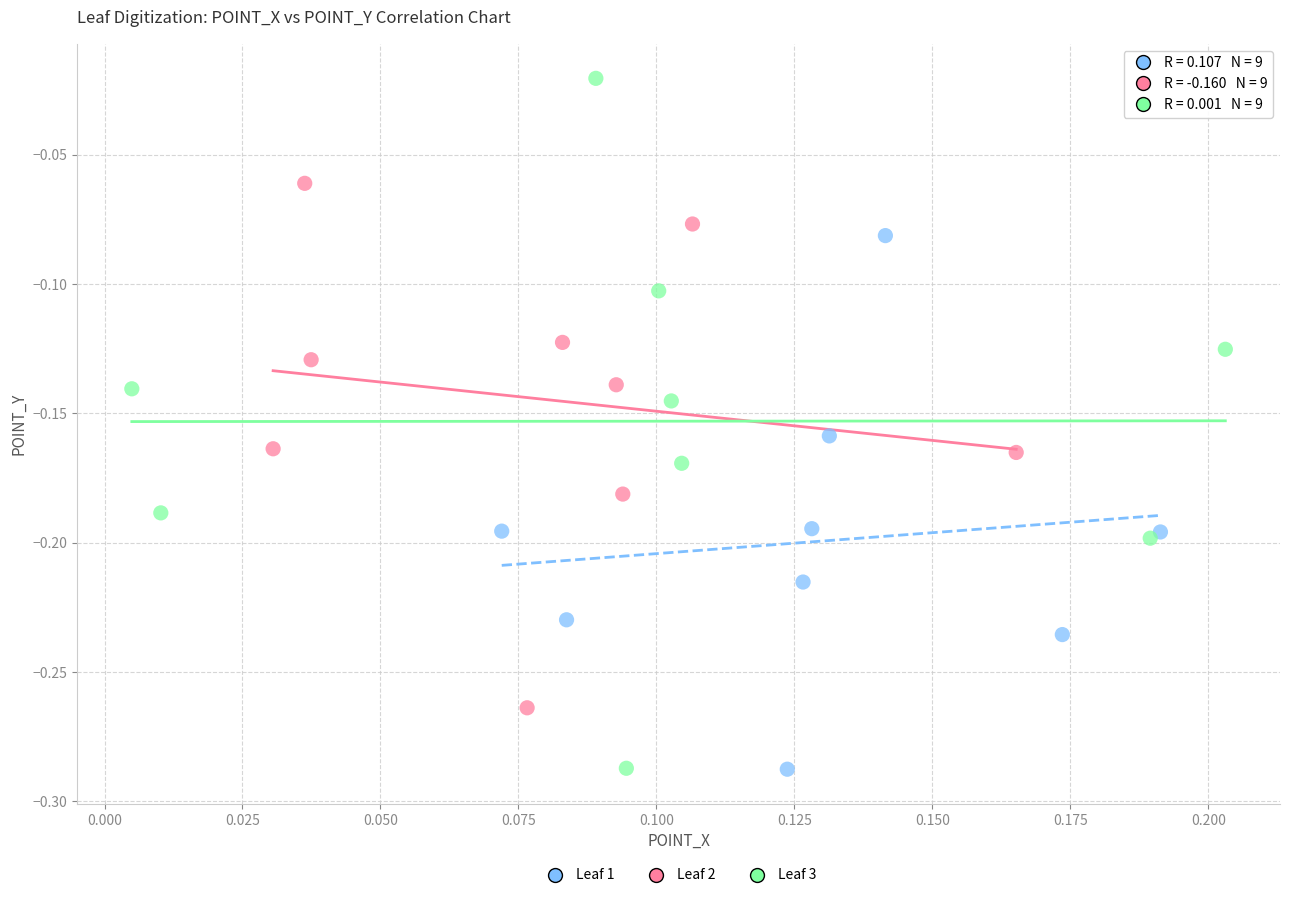

Which series has the widest spread of Y values?

Leaf 3